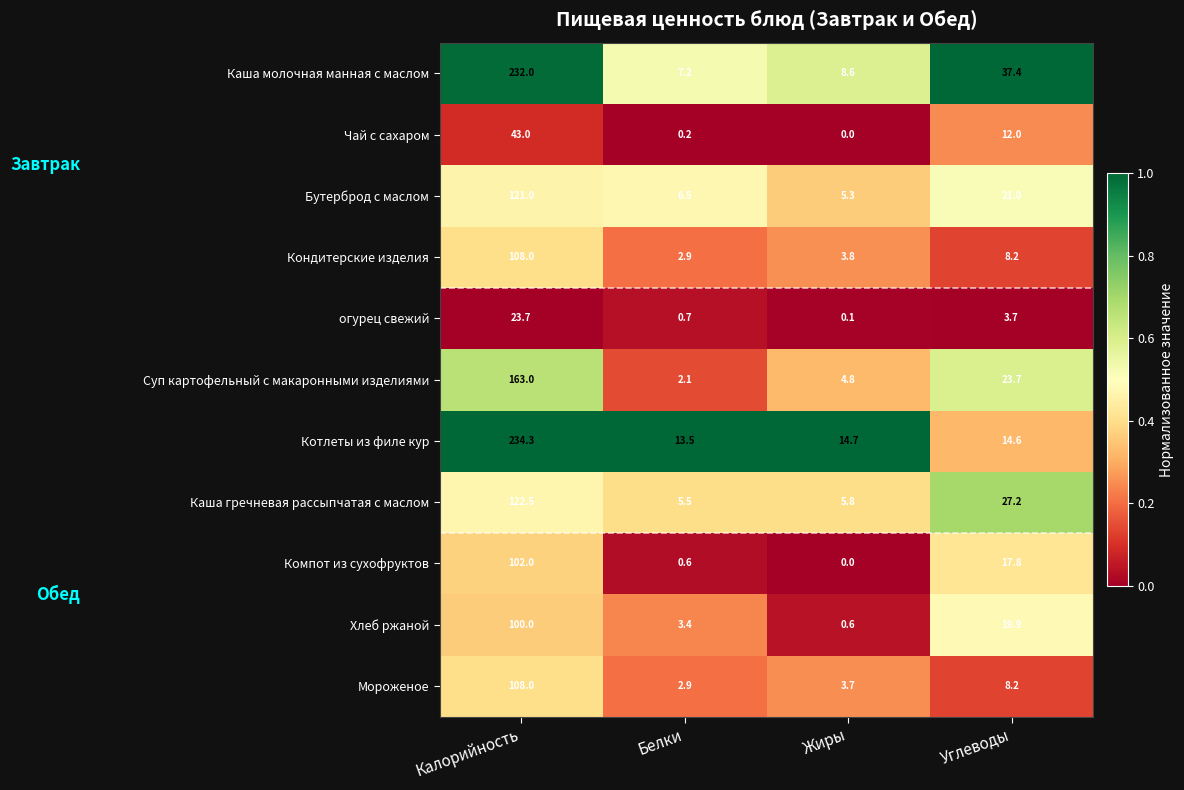

Is it true that Каша молочная манная с маслом equals 60.9 at Углеводы?

False